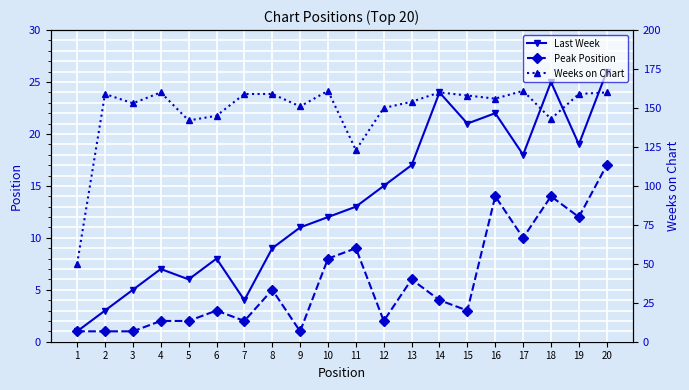

How many data points does each series have?

20